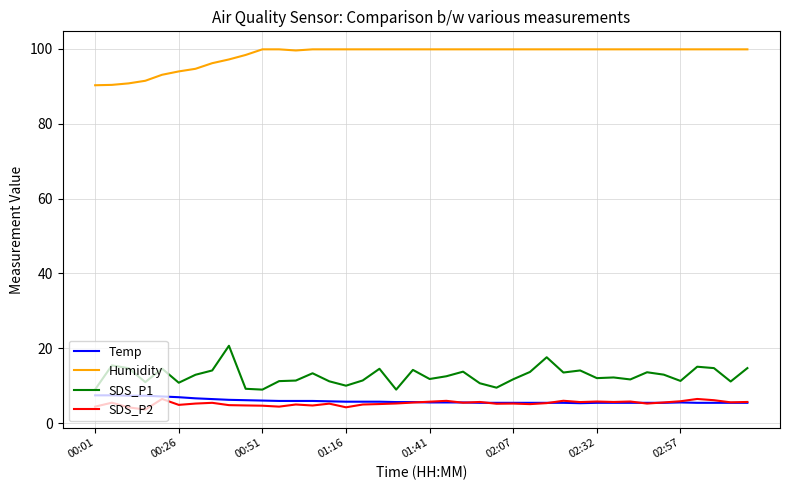

Count the number of categories in the chart.

40